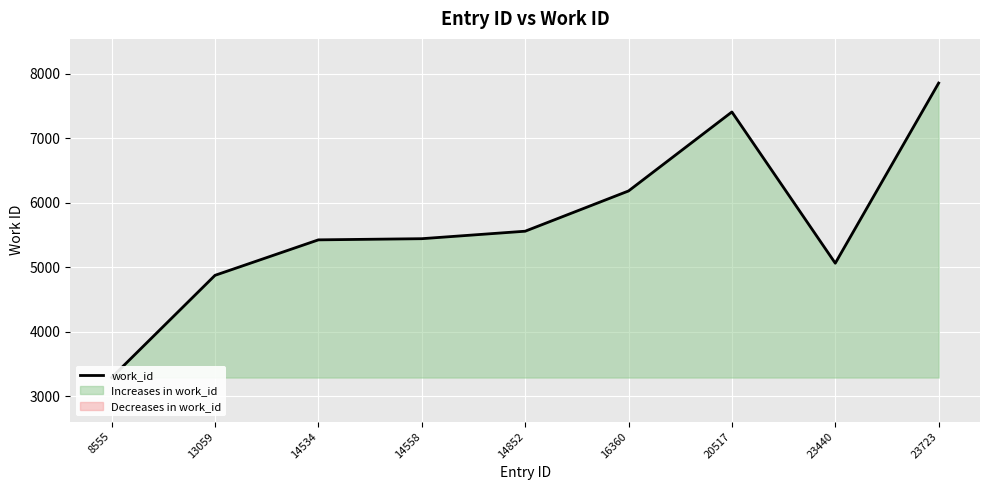

List the labels in order of value, largest first.

23723, 20517, 16360, 14852, 14558, 14534, 23440, 13059, 8555